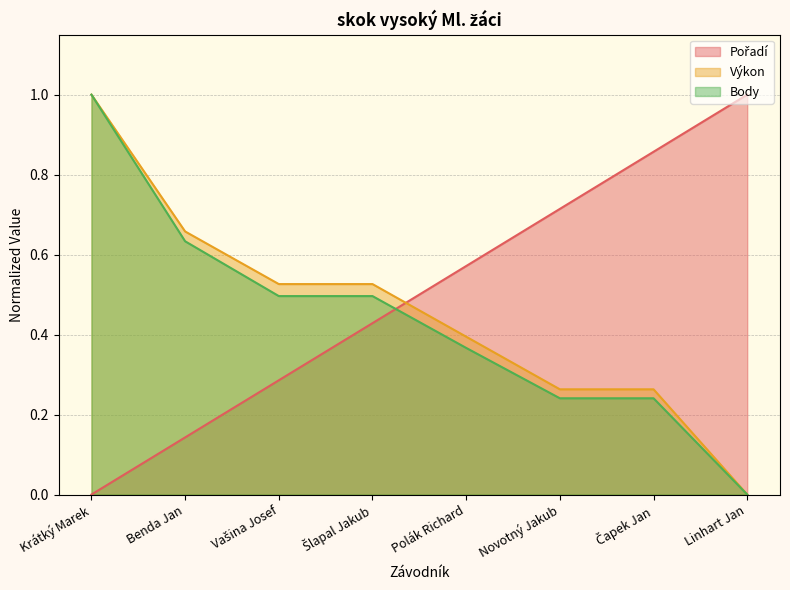

How many distinct data groups are displayed?

3